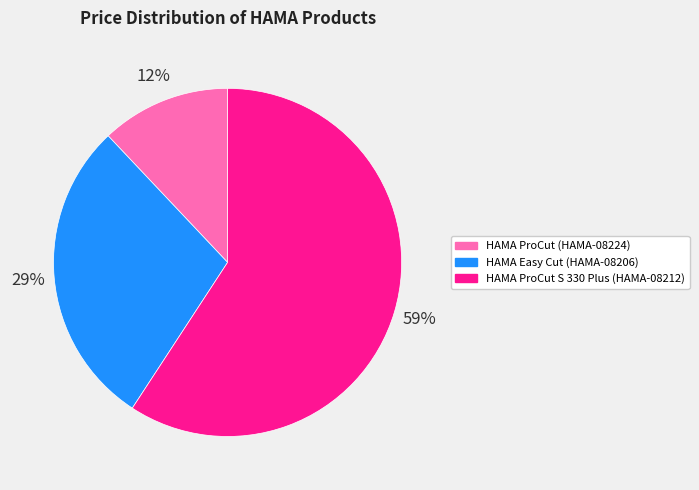

The HAMA ProCut (HAMA-08224) slice represents 26% of the pie. True or false?

False